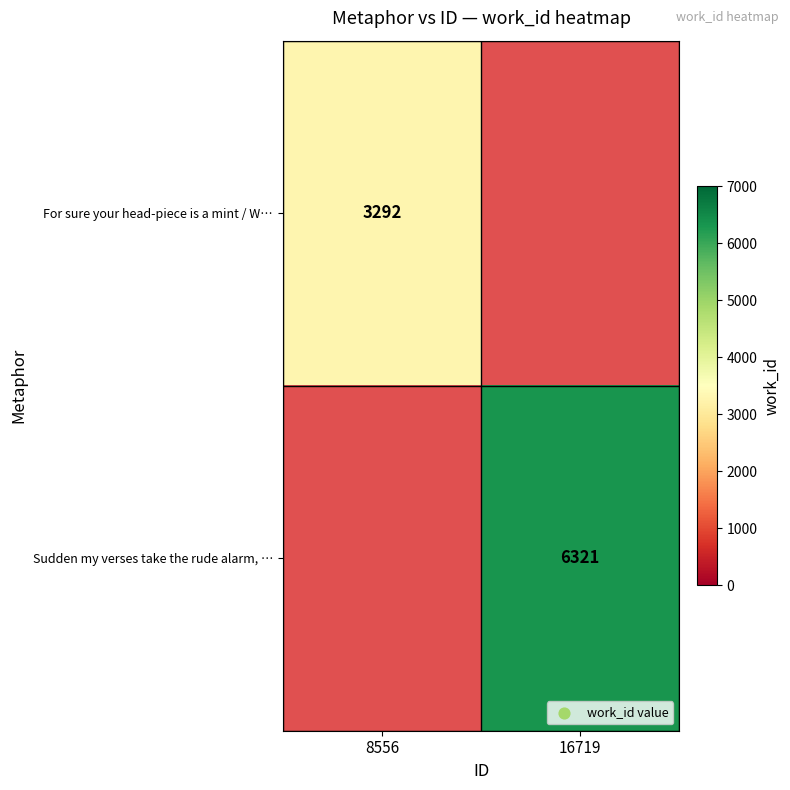

Which label corresponds to the largest value in the chart?

16719